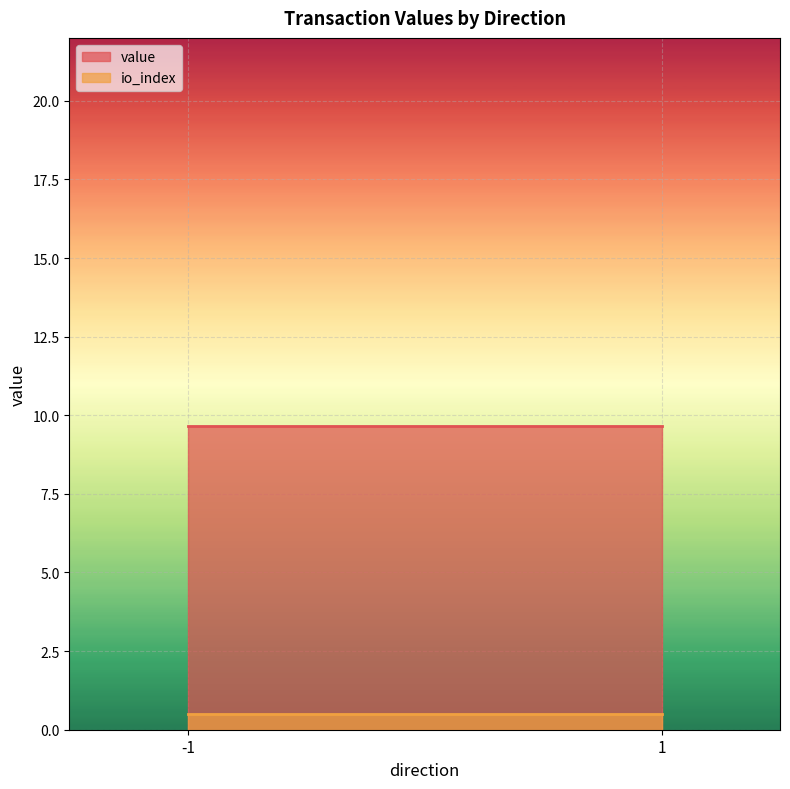

Rank the series by their average value, from lowest to highest.

io_index, value